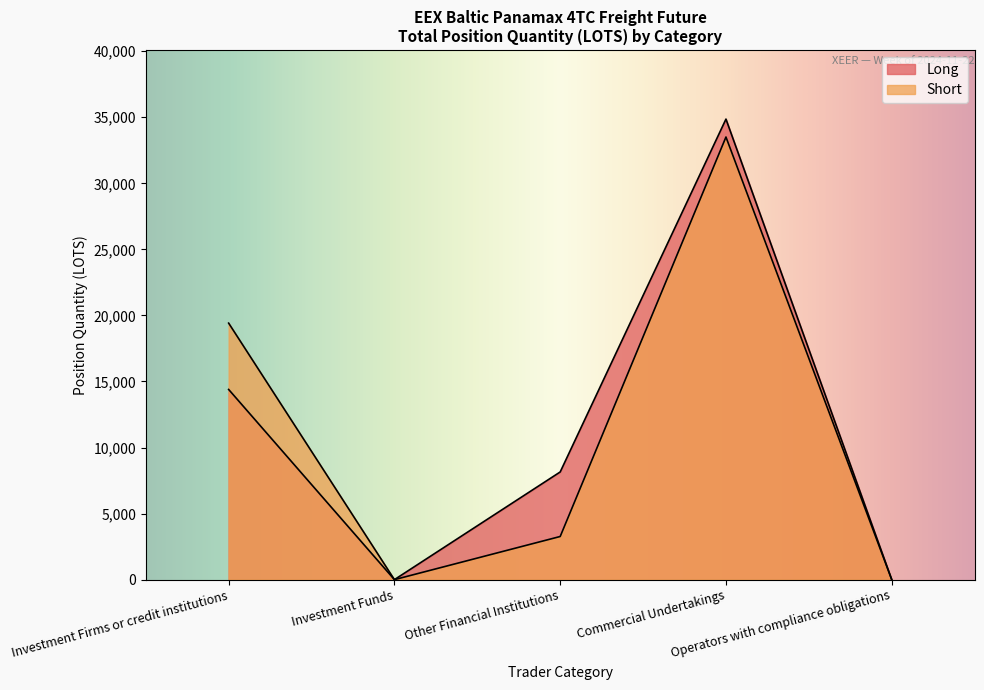

Which category has the lowest value in the Long series?

Investment Funds